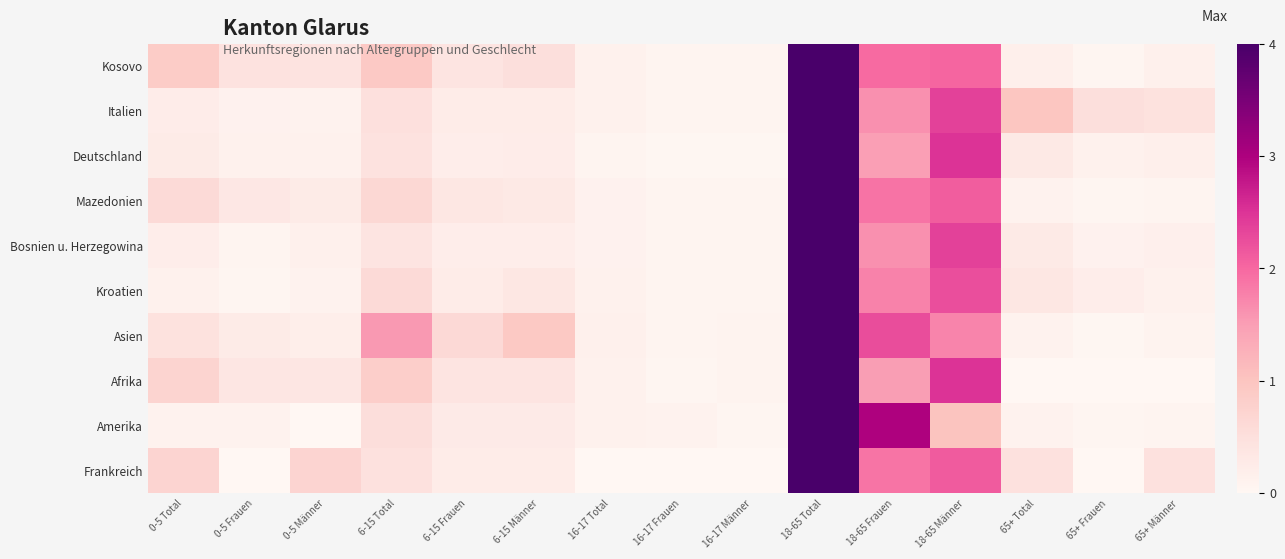

Is it true that Deutschland equals 0.2 at 6-15 Männer?

True